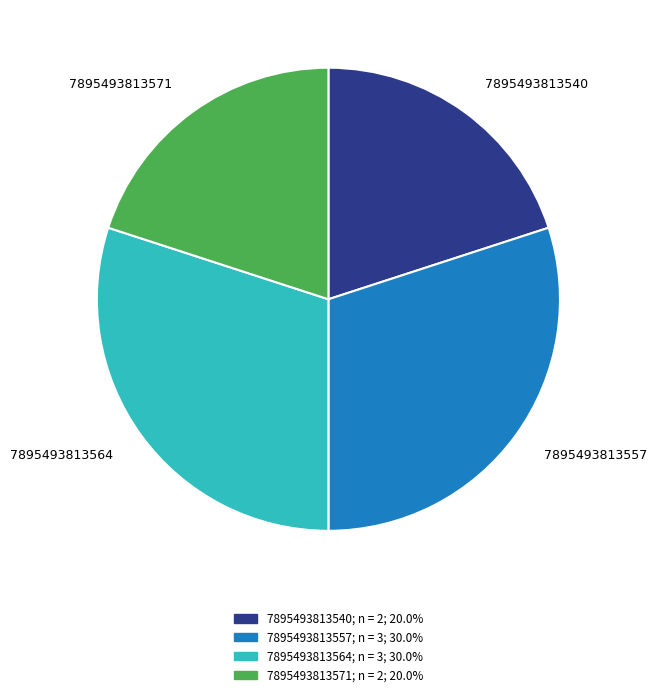

Does 7895493813540 represent more than half of the total?

No